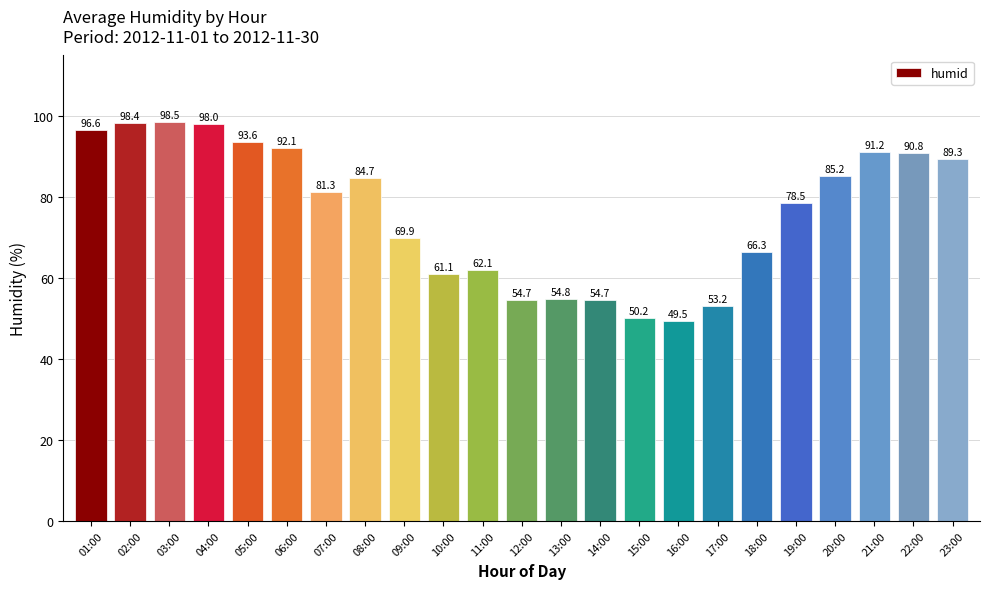

Reading left to right, list all the values displayed in this chart.

01:00=96.6	02:00=98.4	03:00=98.5	04:00=98.0	05:00=93.6	06:00=92.1	07:00=81.3	08:00=84.7	09:00=69.9	10:00=61.1	11:00=62.1	12:00=54.7	13:00=54.8	14:00=54.7	15:00=50.2	16:00=49.5	17:00=53.2	18:00=66.3	19:00=78.5	20:00=85.2	21:00=91.2	22:00=90.8	23:00=89.3